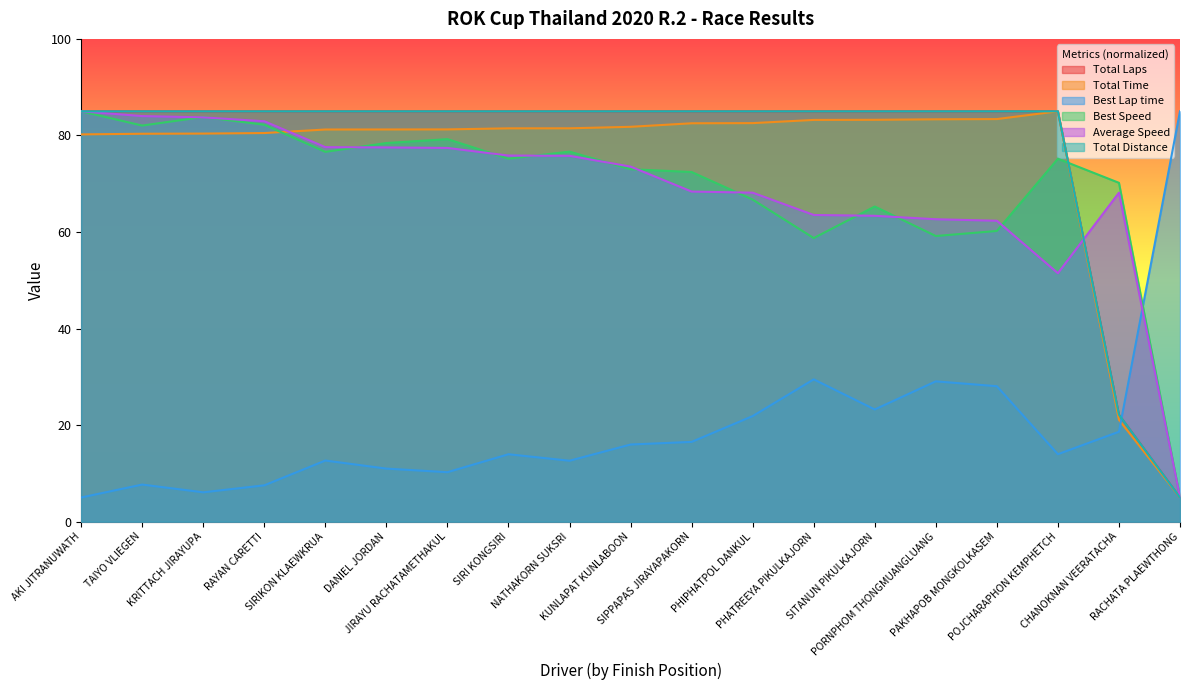

Rank the series by their maximum value, from lowest to highest.

Total Laps, Total Time, Best Lap time, Best Speed, Average Speed, Total Distance